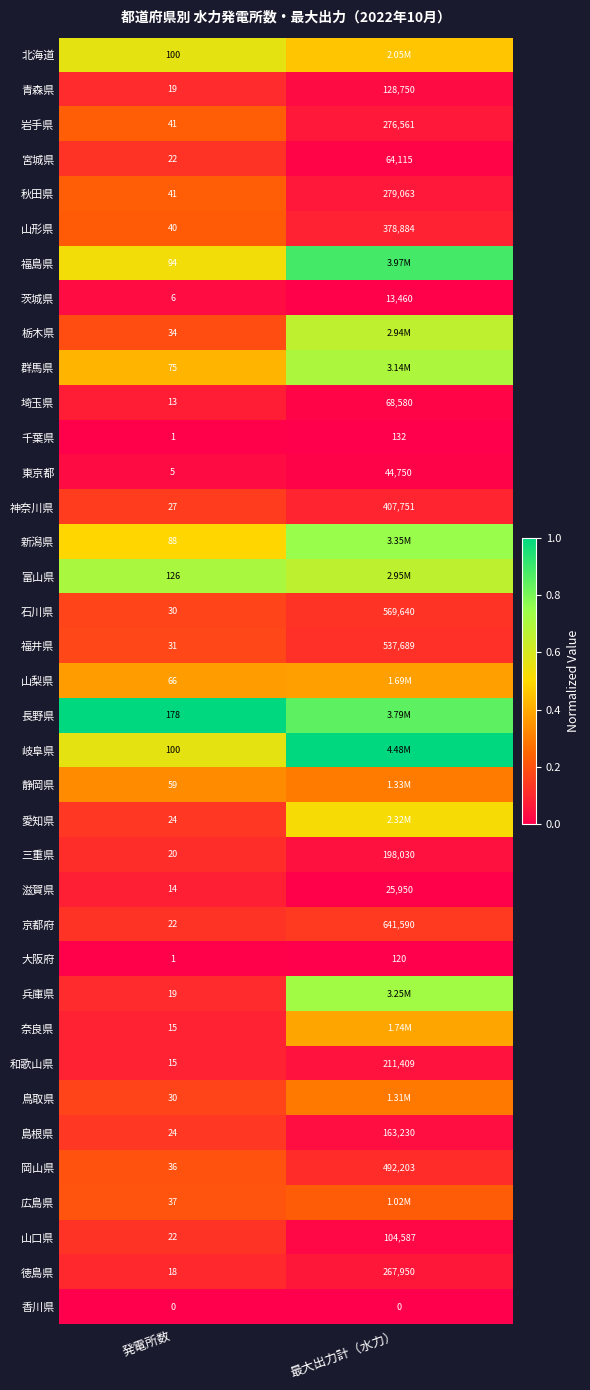

At which category does the chart reach its minimum across all series?

発電所数